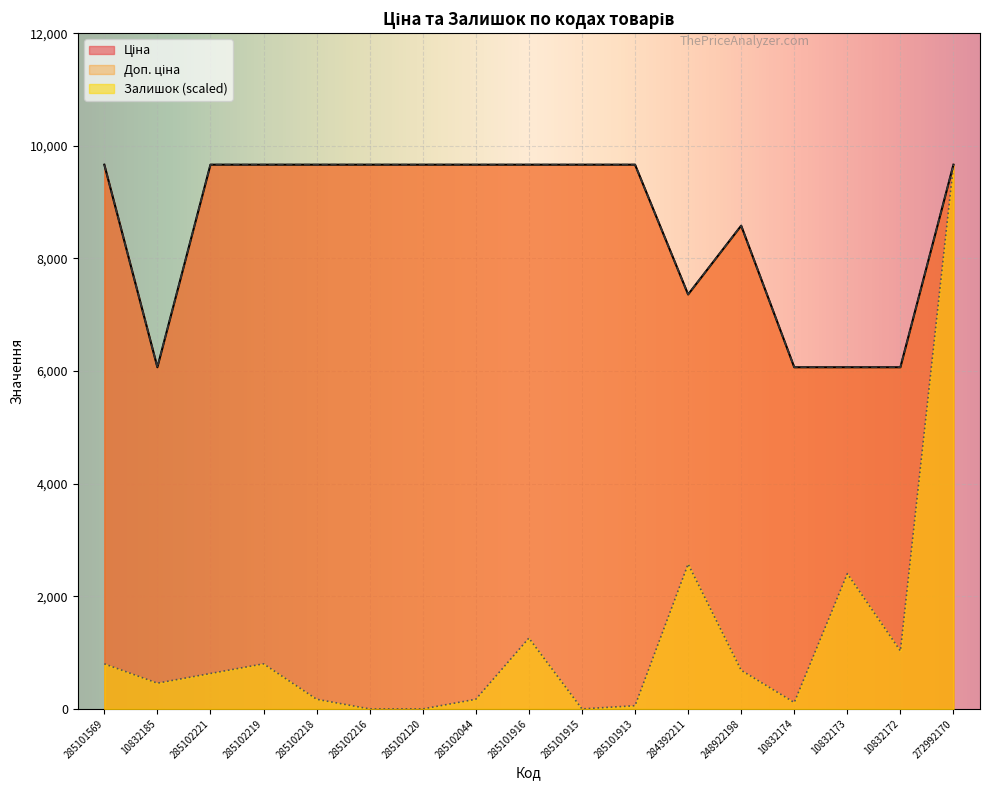

What is the total value across all series at 285101569?

20129.9